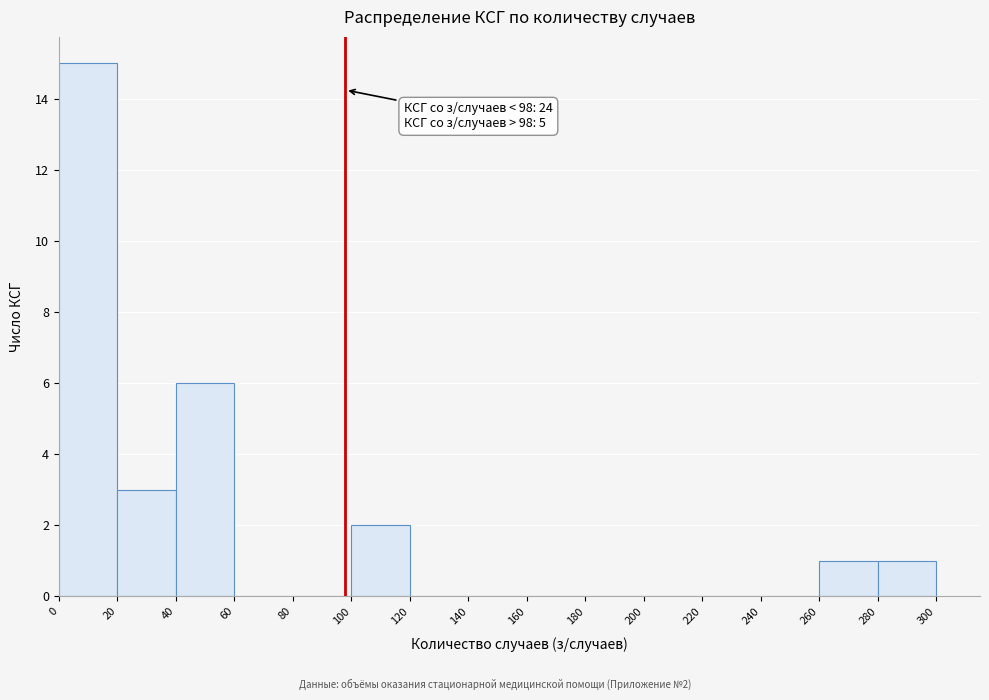

Over which range of the x-axis is the bar tallest?

0 to 20